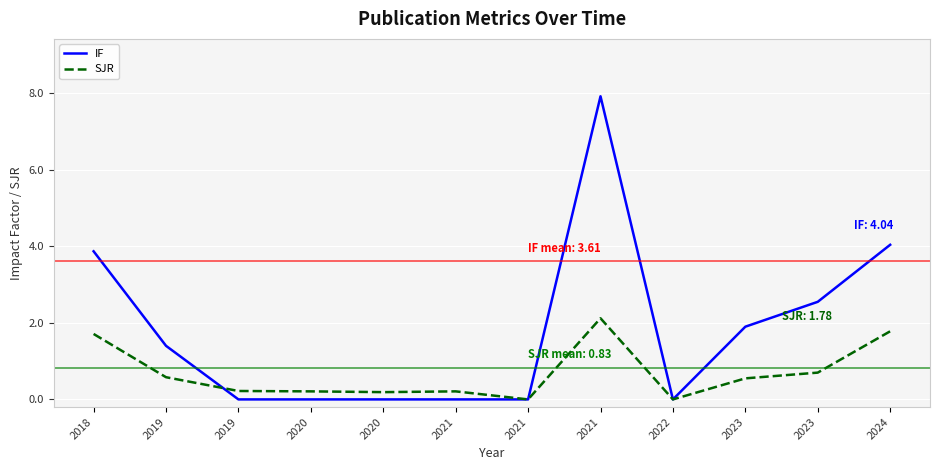

List the series in order of their overall mean, lowest first.

SJR, IF